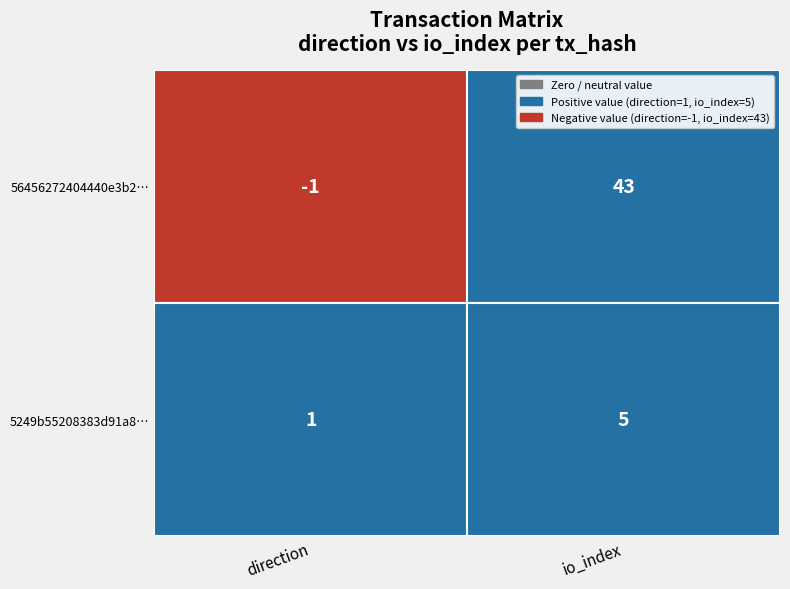

How many categories are shown in the chart?

2